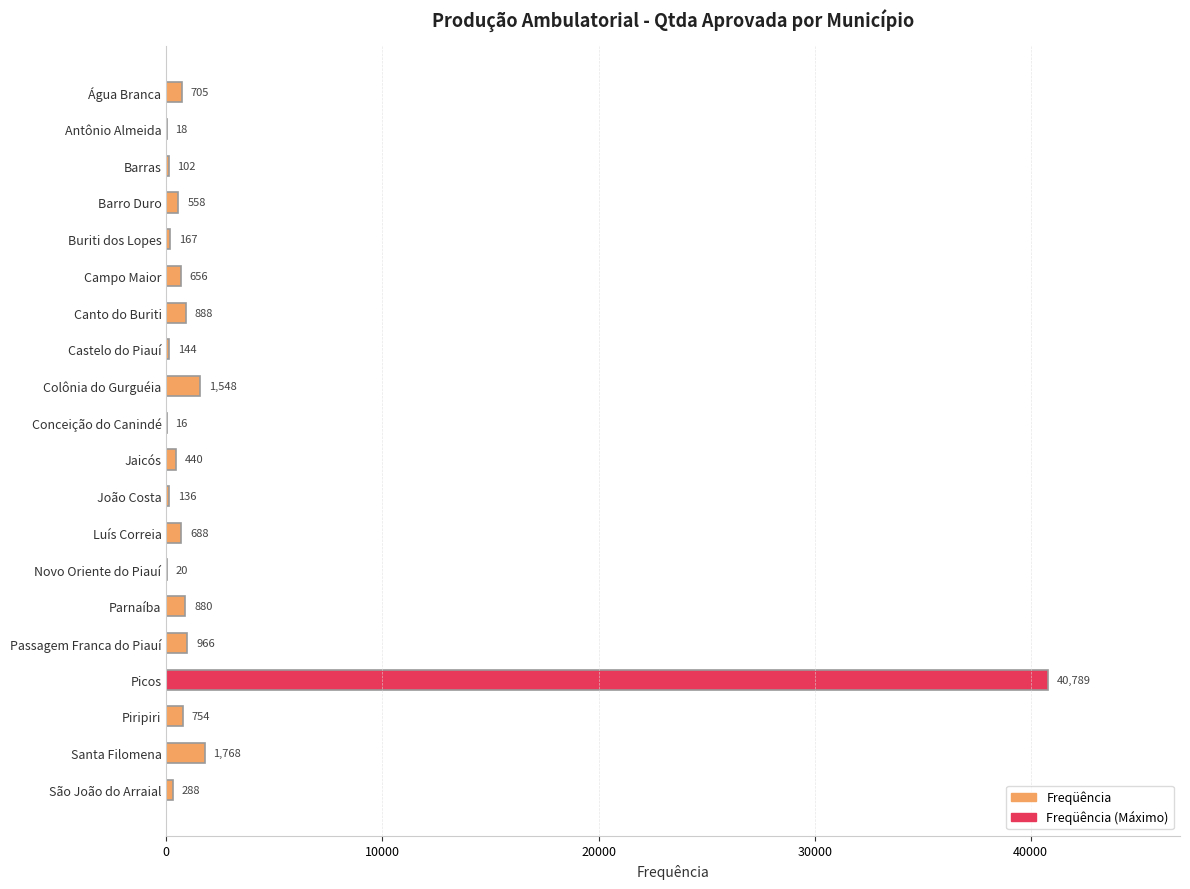

Read the value at Picos.

40789